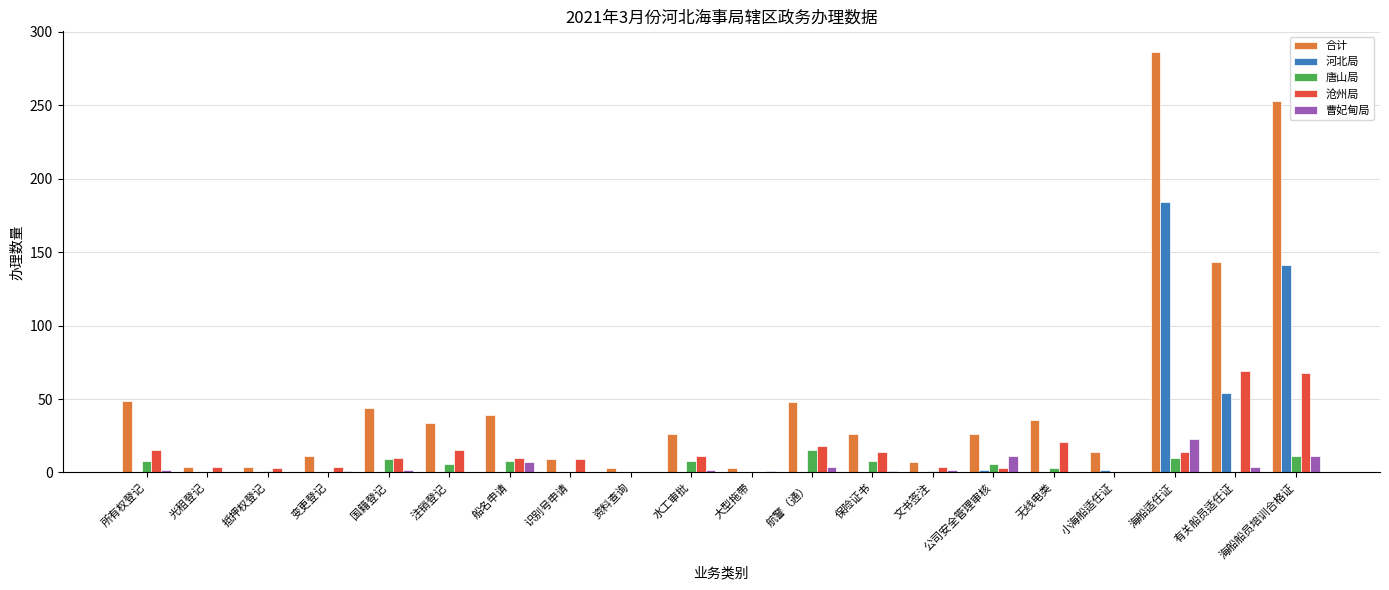

Where does the 沧州局 series first go above 10?

所有权登记